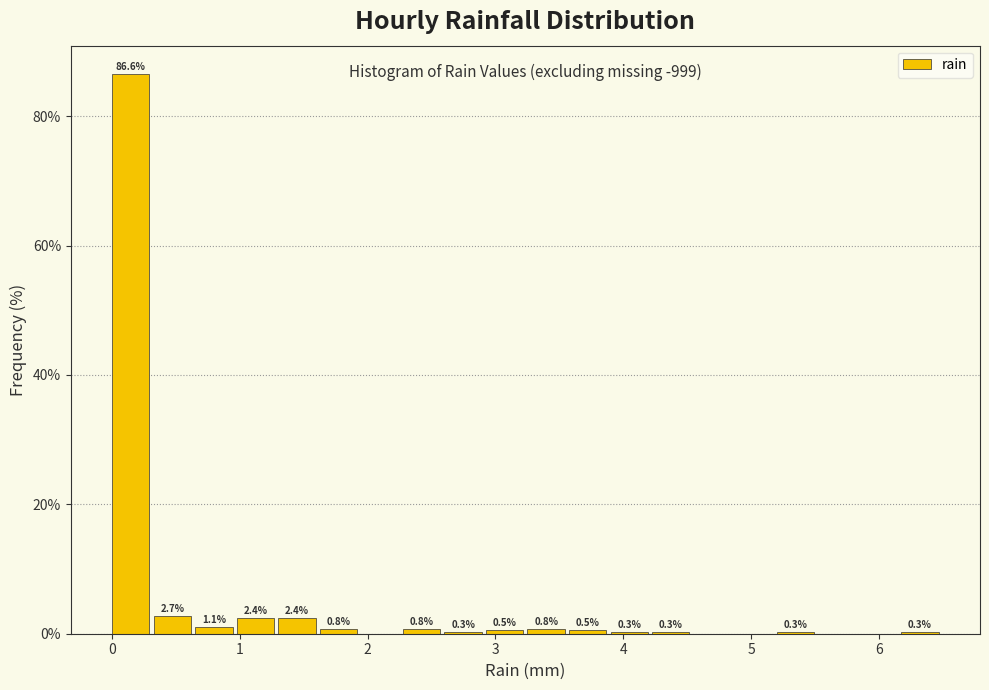

Read against the x-axis, roughly where is the centre of the tallest bar?

0.1